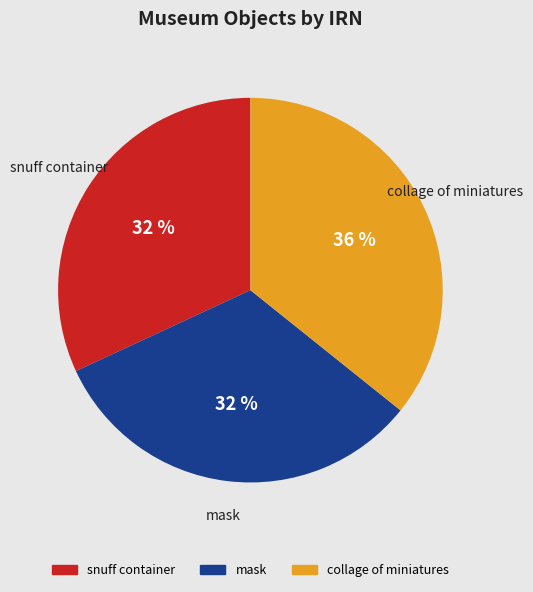

Which category has the biggest portion of the pie?

collage of miniatures